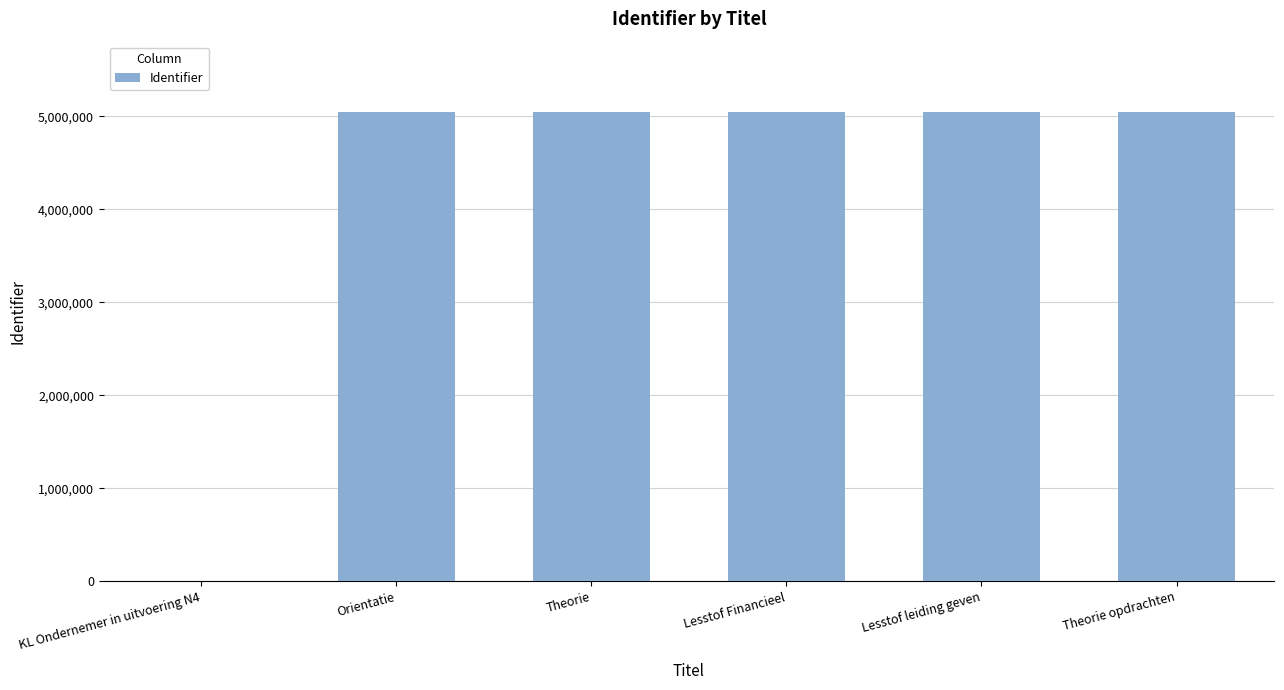

At which label is the value closest to 2523207?

Orientatie